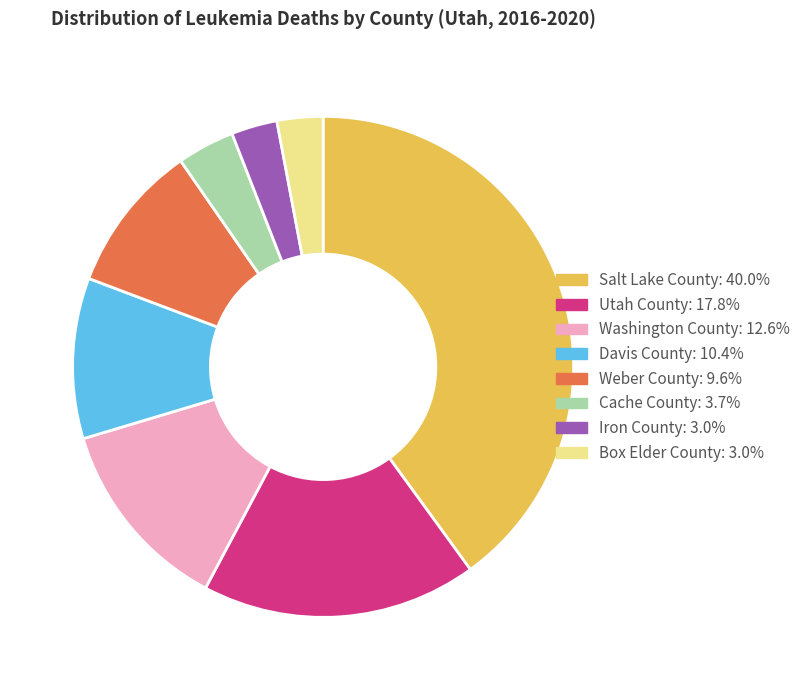

Approximately how many times larger is the value at Salt Lake County compared to Davis County?

3.9